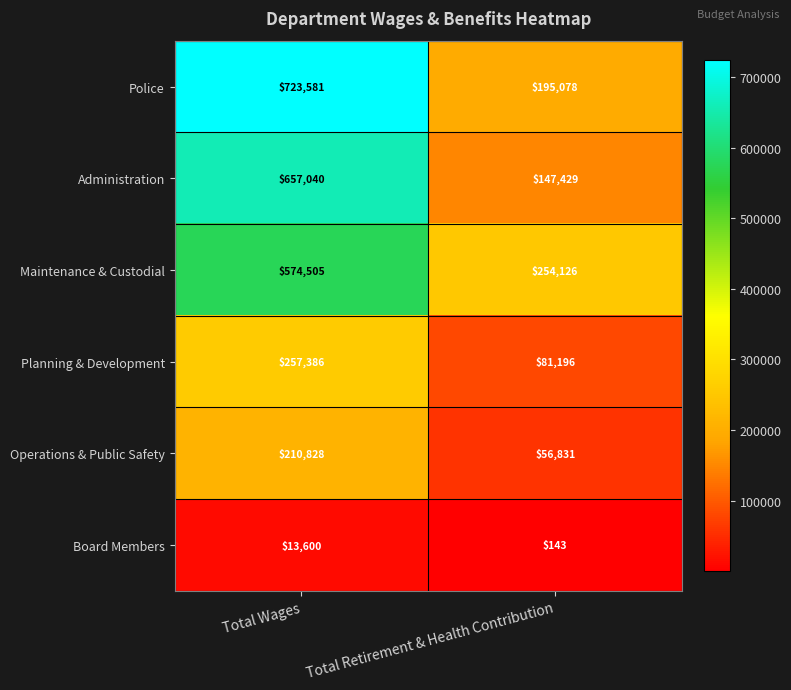

What is the difference between the Police values at Total Wages and Total Retirement & Health Contribution?

528503